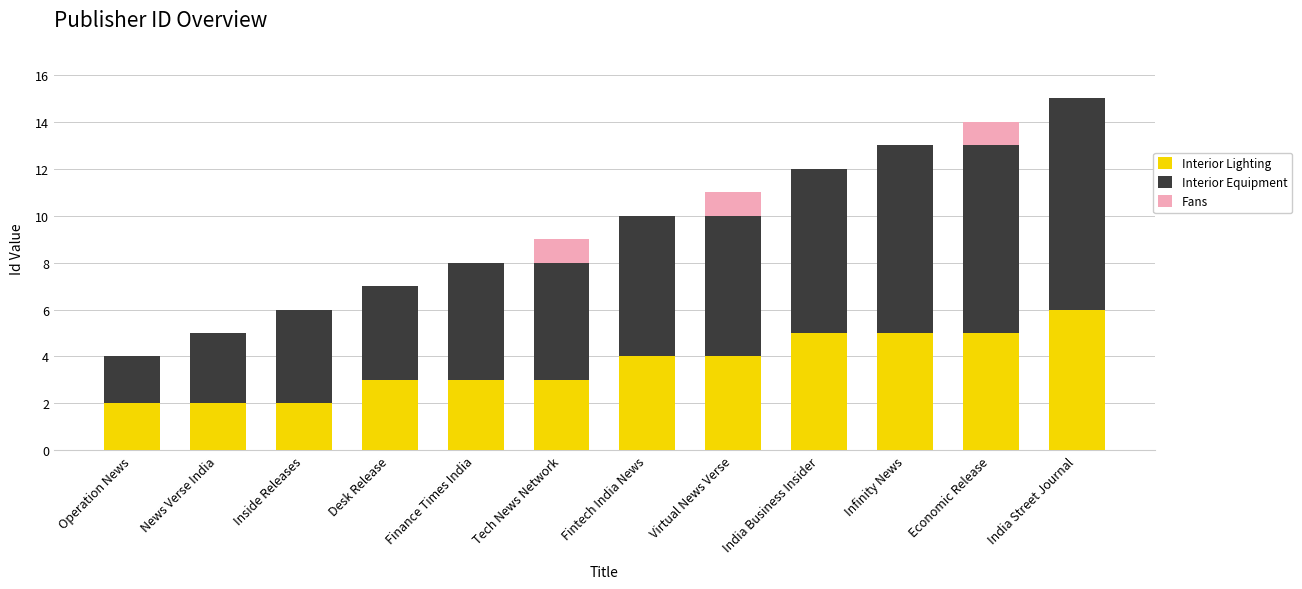

The value of Interior Lighting at India Business Insider is 5. True or false?

True